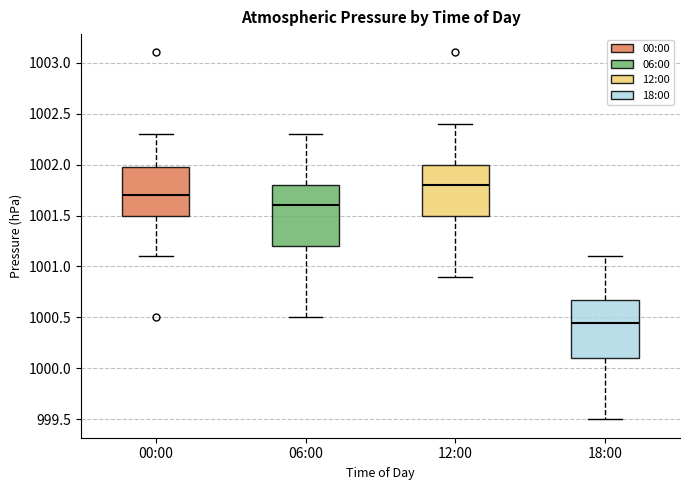

Reading left to right, transcribe this box plot: for each box, give where its median line is, the range the box spans, and where its two whiskers end, as read against the y-axis. The values are not printed on the chart, so give them approximately, as read against the axis.

00:00: median 1001.70, box 1001.50 to 1002.00, whiskers 1001.10 to 1002.30
06:00: median 1001.60, box 1001.20 to 1001.80, whiskers 1000.50 to 1002.30
12:00: median 1001.80, box 1001.50 to 1002.00, whiskers 1000.90 to 1002.40
18:00: median 1000.45, box 1000.10 to 1000.70, whiskers 999.50 to 1001.10